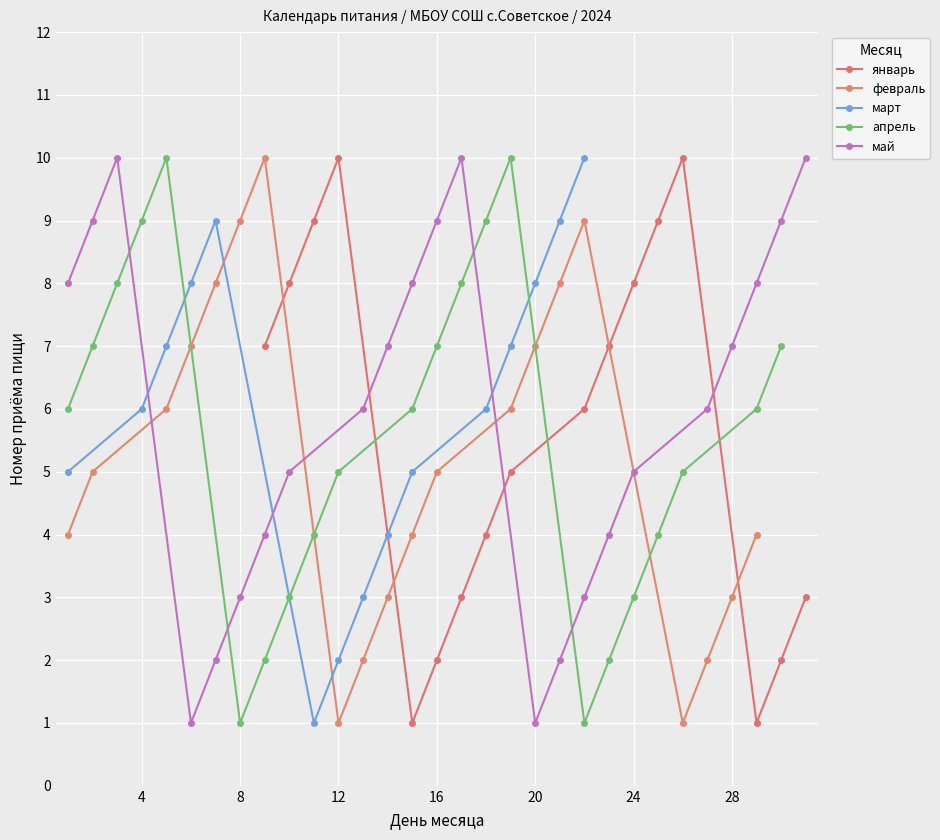

The январь series shows 15 at 12. True or false?

False